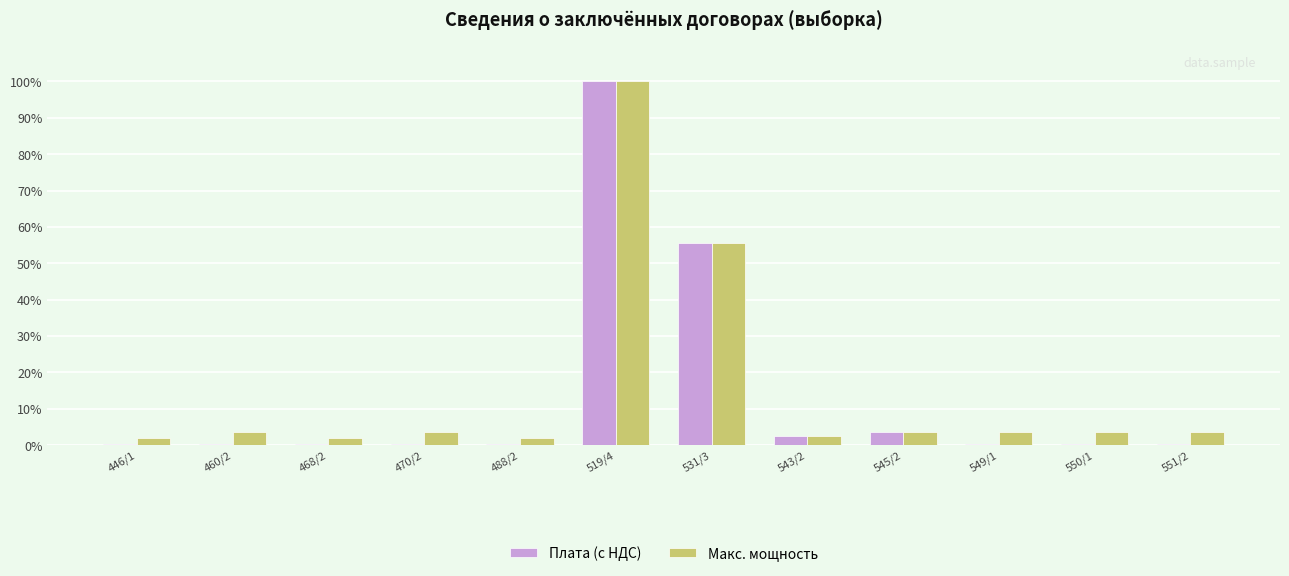

Are the bars grouped side by side (vs. stacked)?

Yes